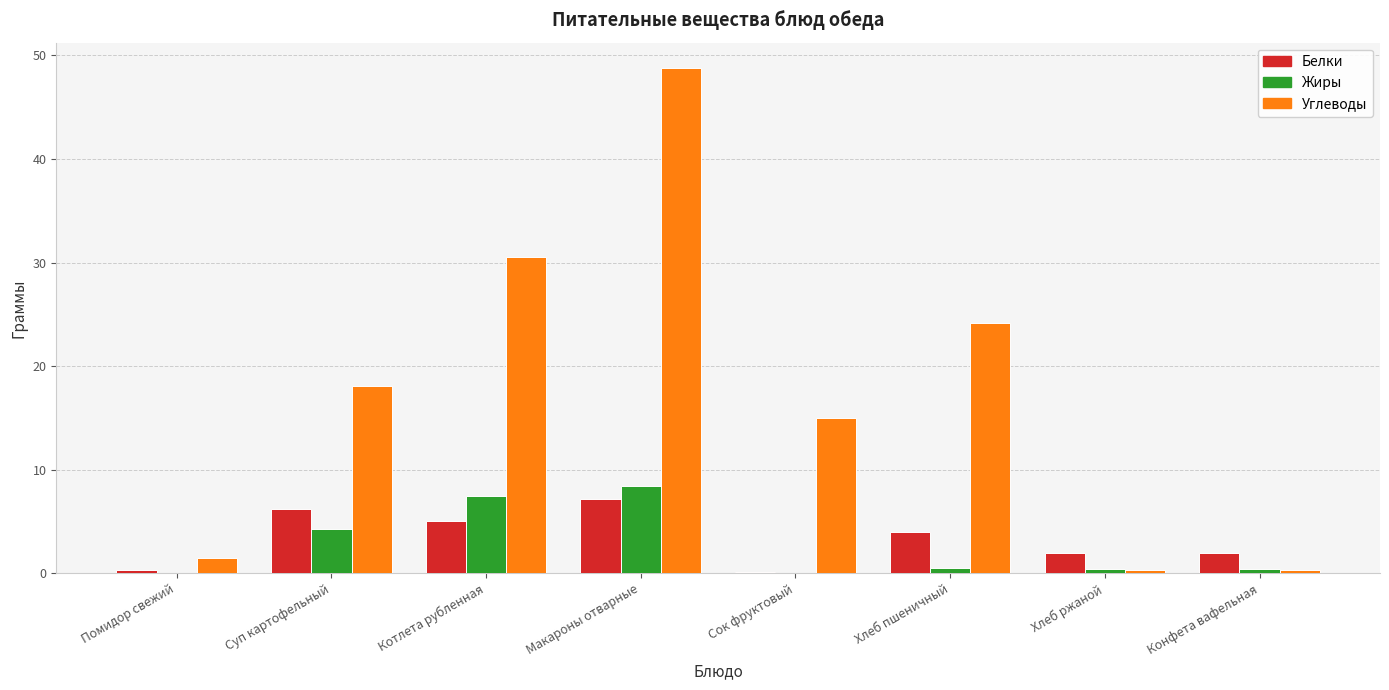

Which series has the largest total across all categories?

Углеводы